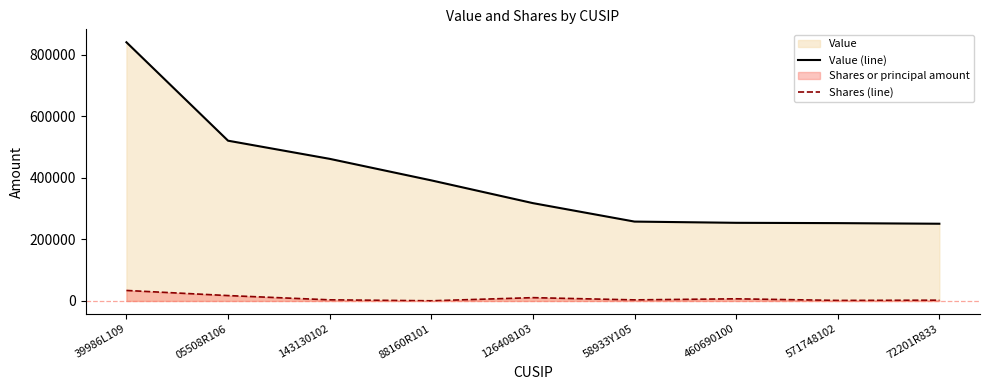

Is the value of Shares (line) at 88160R101 greater than the value of Value (line) at 58933Y105?

No